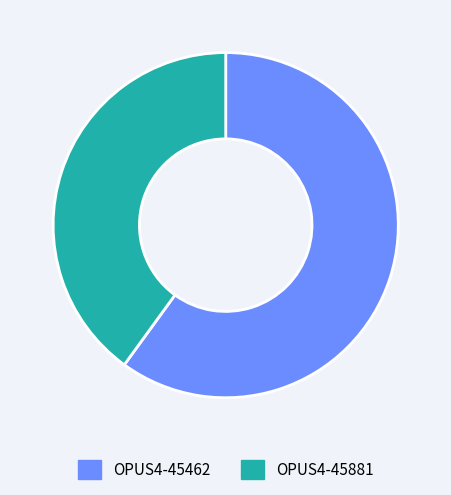

Approximately how many times larger is the value at OPUS4-45462 compared to OPUS4-45881?

1.5